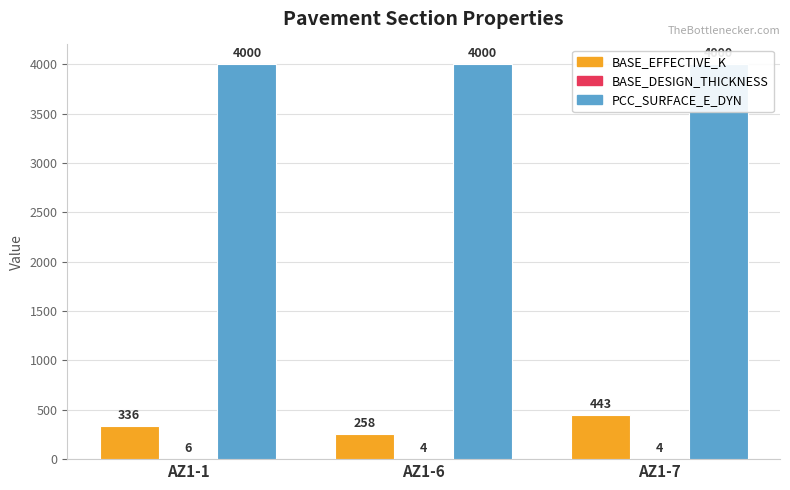

At how many categories does at least one series exceed 960?

3